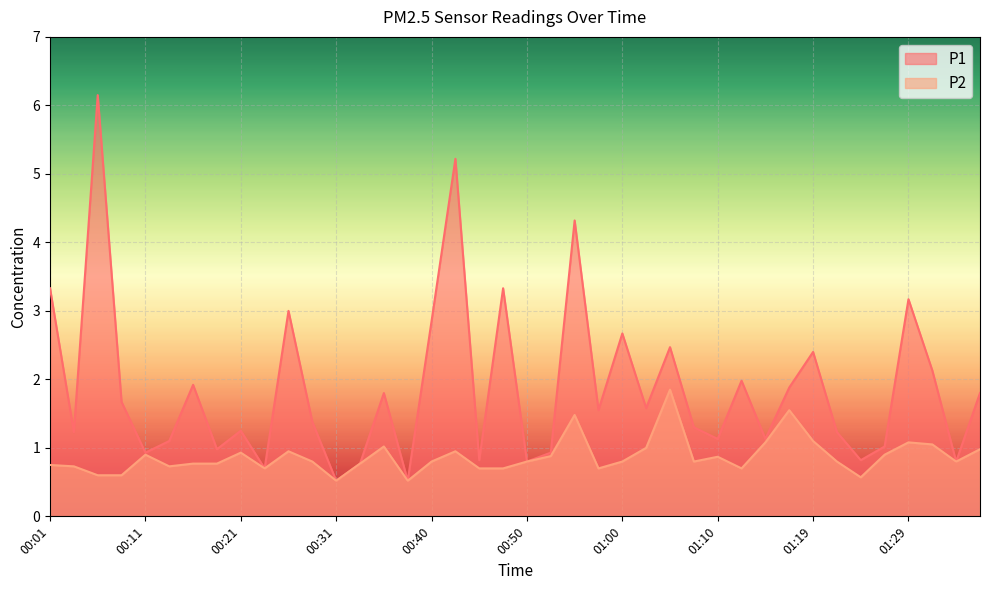

True or false: P1 and P2 cross at least once.

False